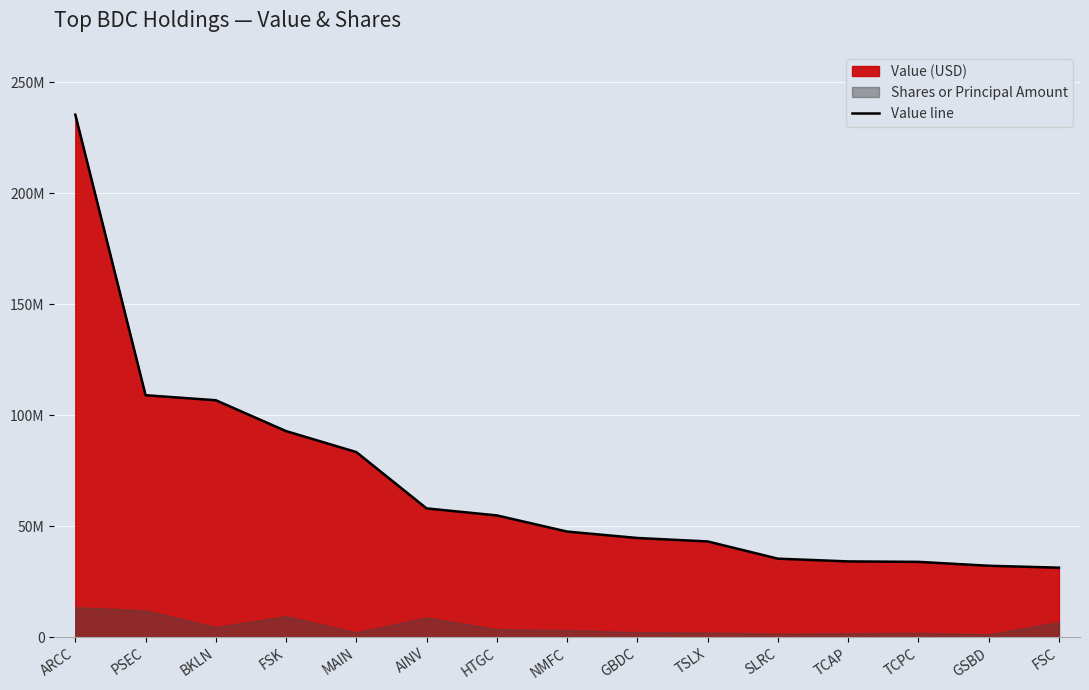

At which label does the data first exceed 47587000?

ARCC